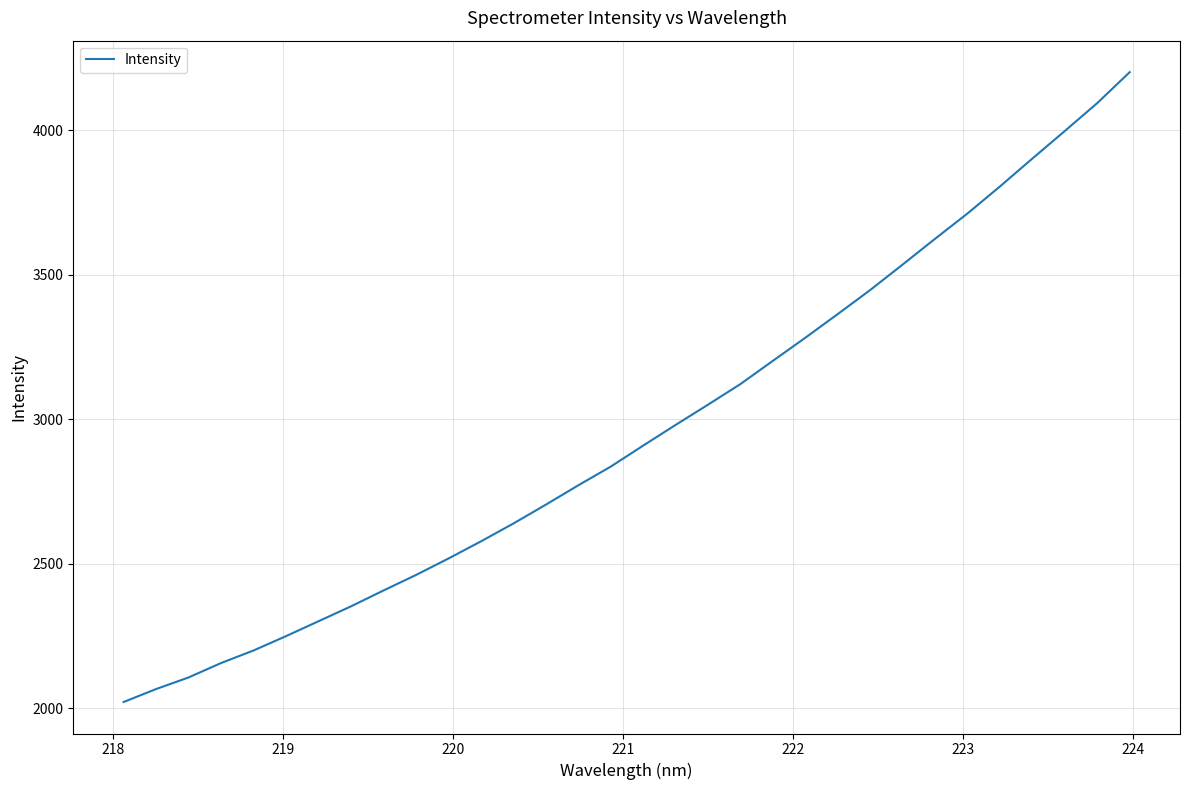

What is the maximum value shown in the chart?

4200.7